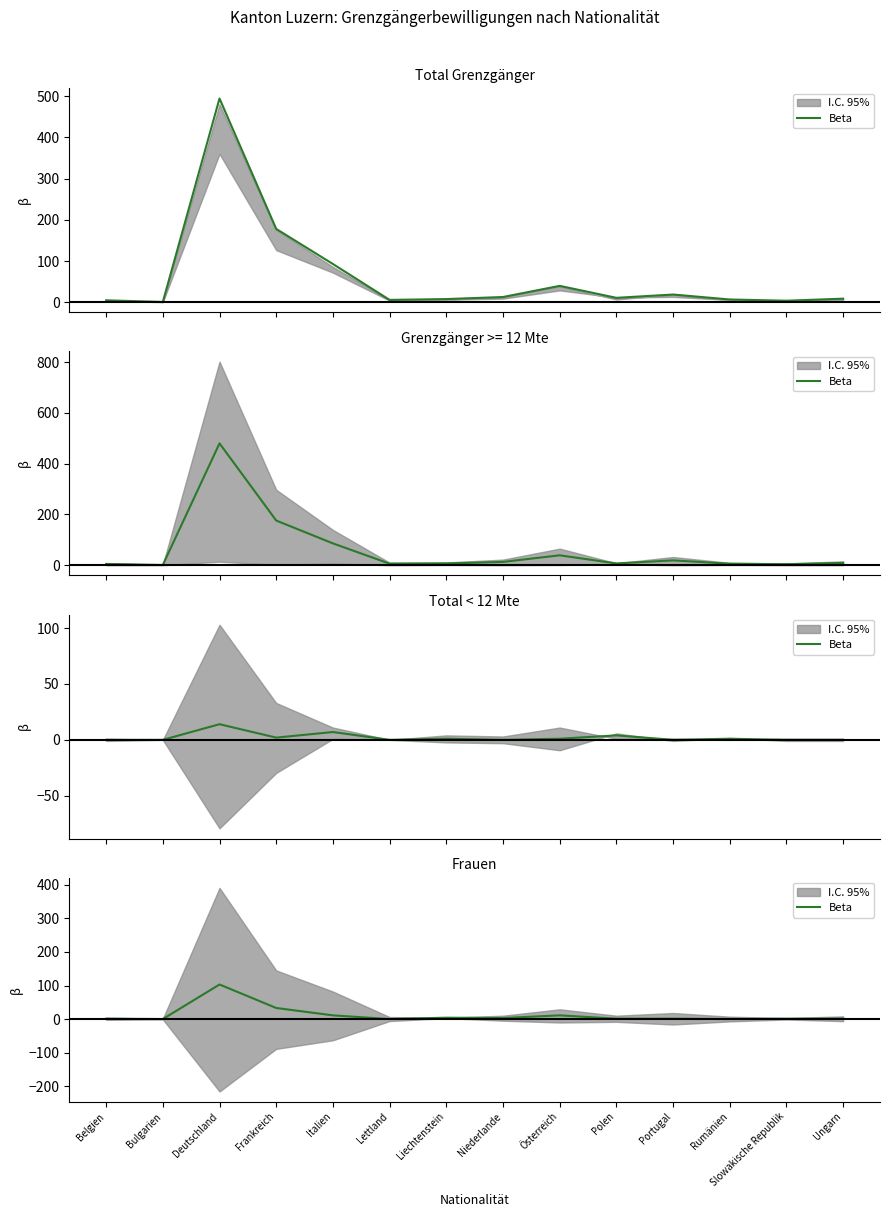

The chart shows a value of 11 at Österreich. True or false?

True